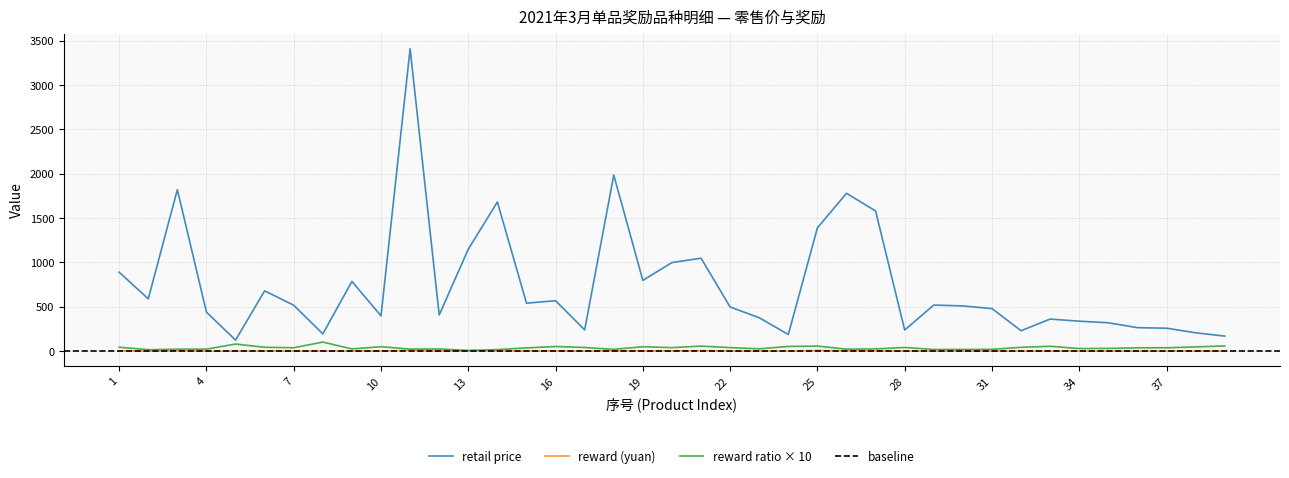

What is the total value across all series at 8?

299.6